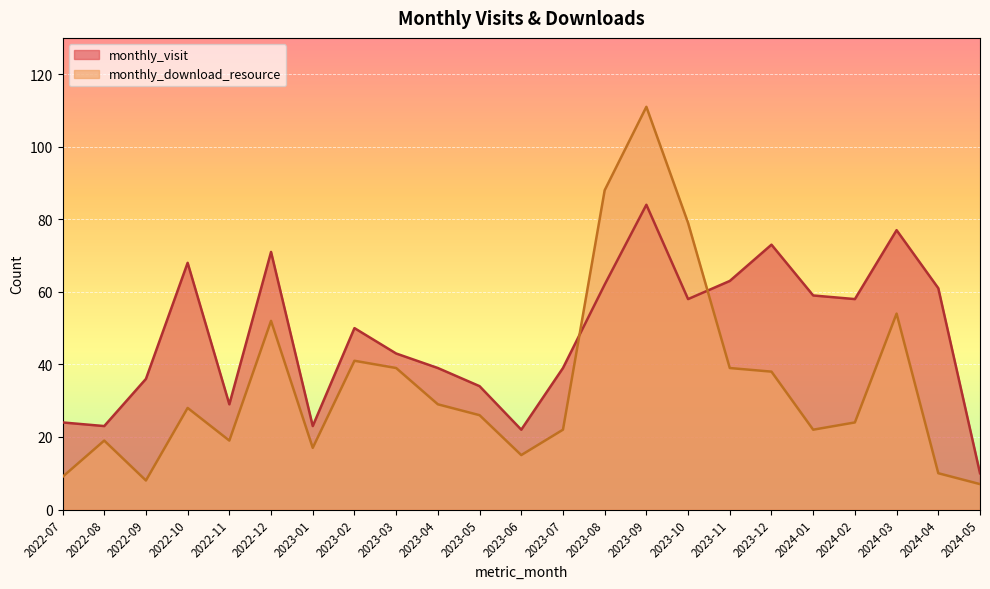

Read the monthly_visit value at 2023-02.

50